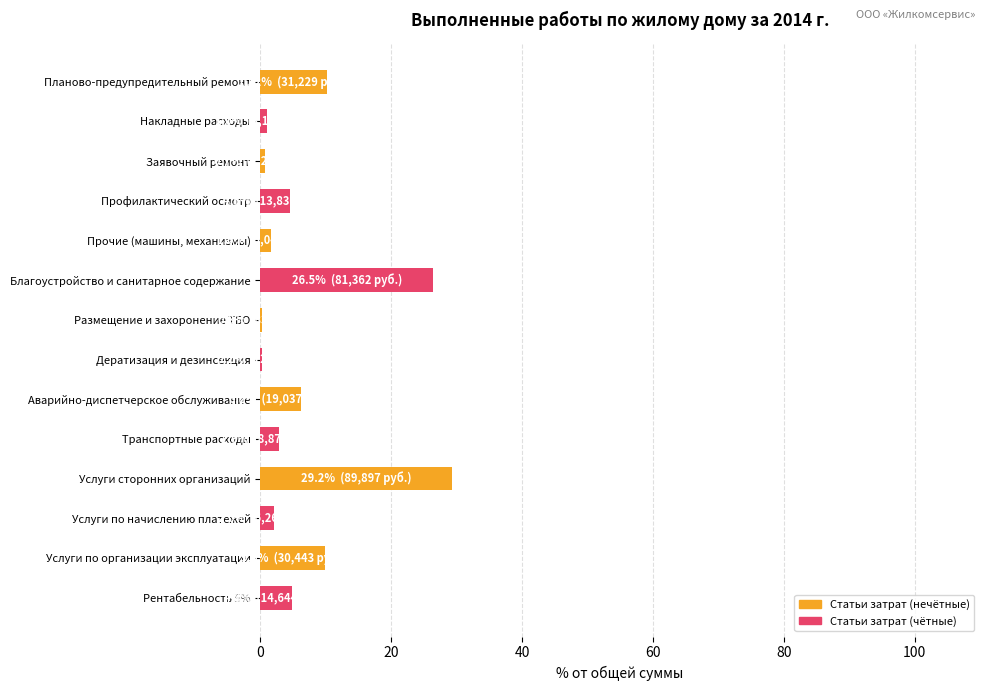

What is the change in value from Планово-предупредительный ремонт to Рентабельность 5%?

-5.4